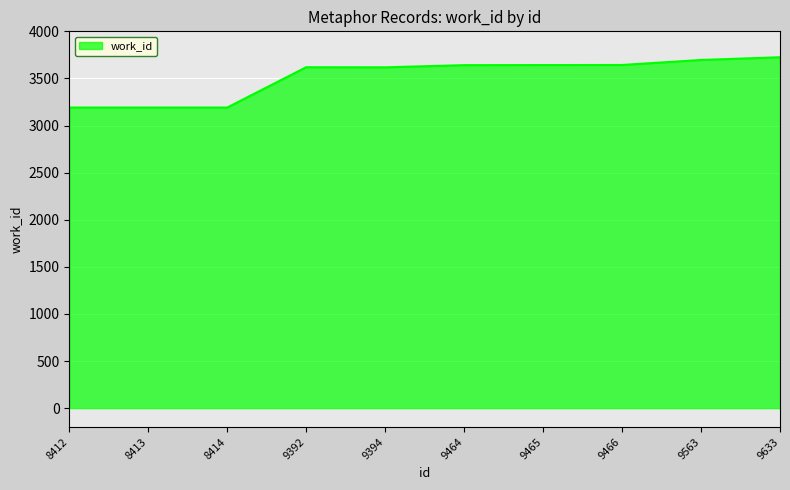

The value at 9465 is 3642. True or false?

True